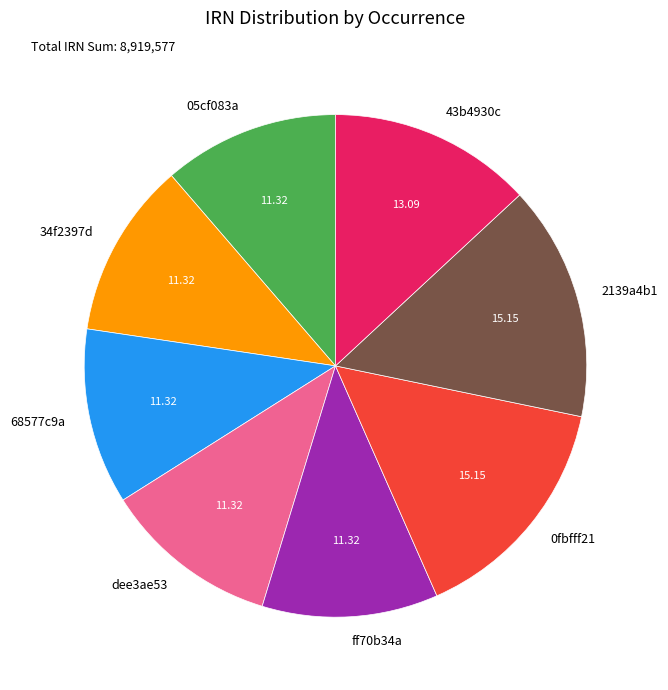

Is 43b4930c the majority of the pie?

No